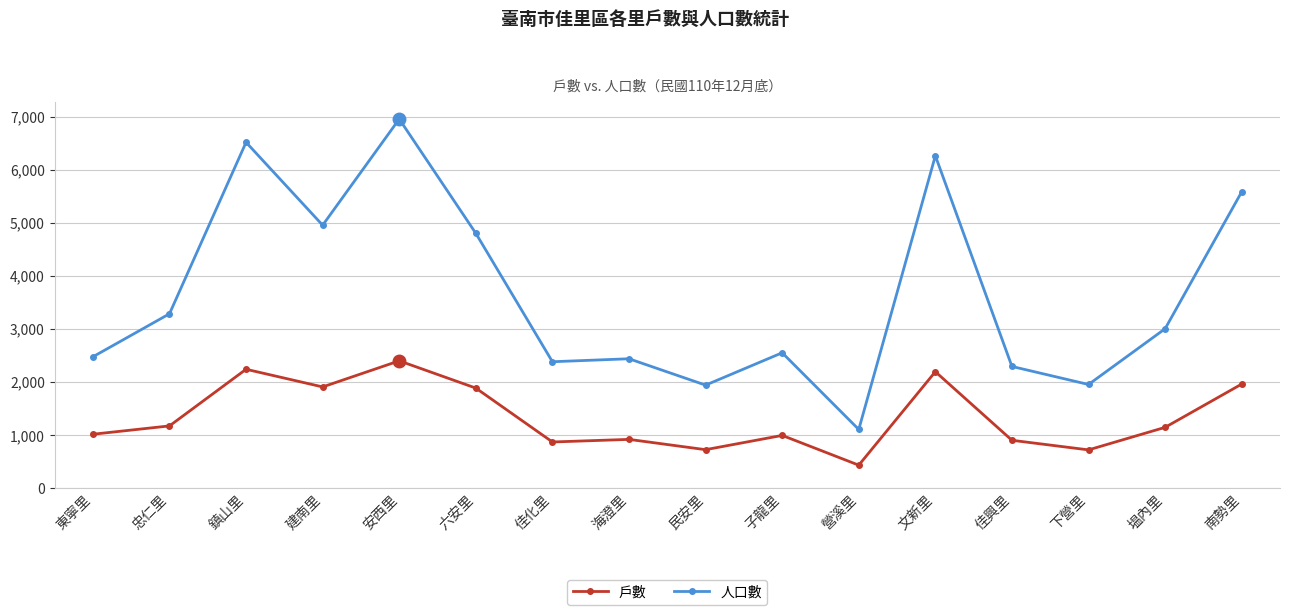

What is the difference between the maximum and minimum values in the 戶數 series?

1967